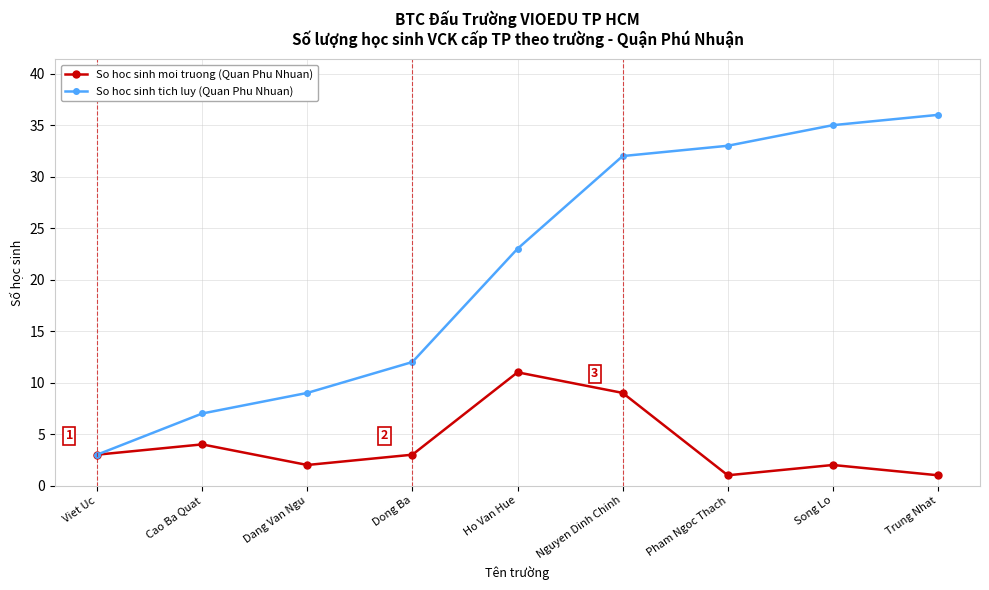

How many categories are shown in the chart?

9